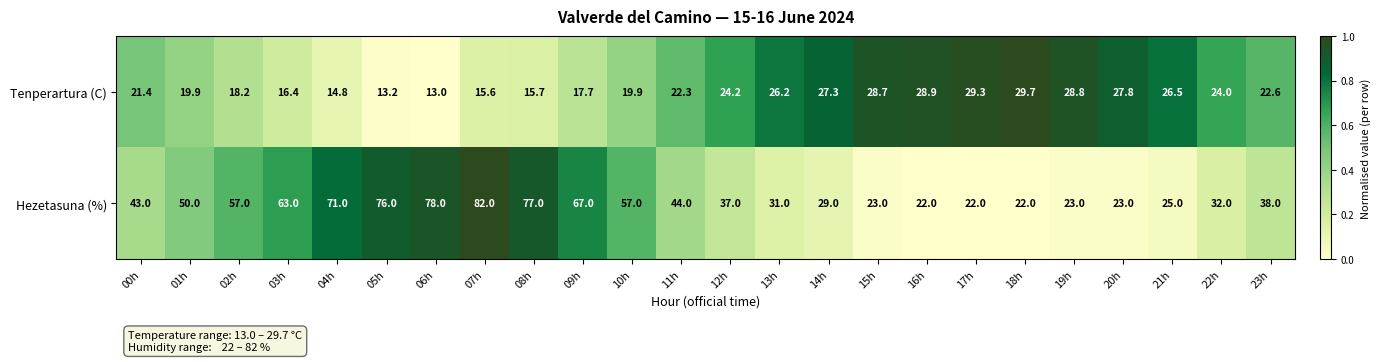

What is the sum of all Tenperartura (C) values?

532.1